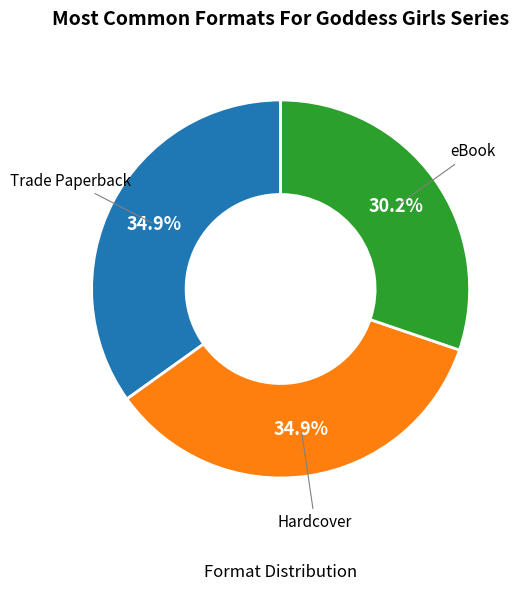

How many segments does this pie chart have?

3